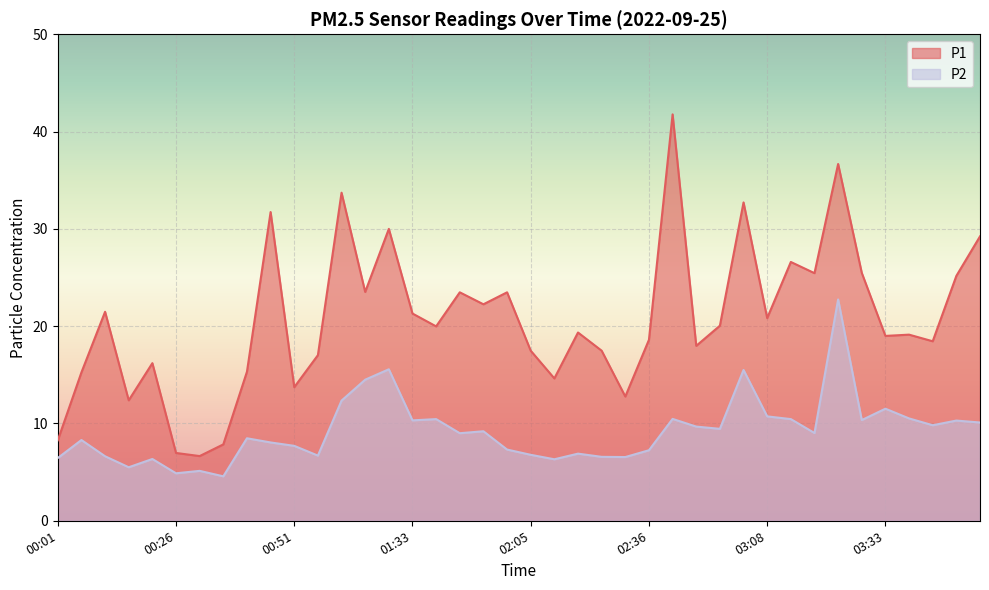

What is the total value across all series at 03:43?

28.3